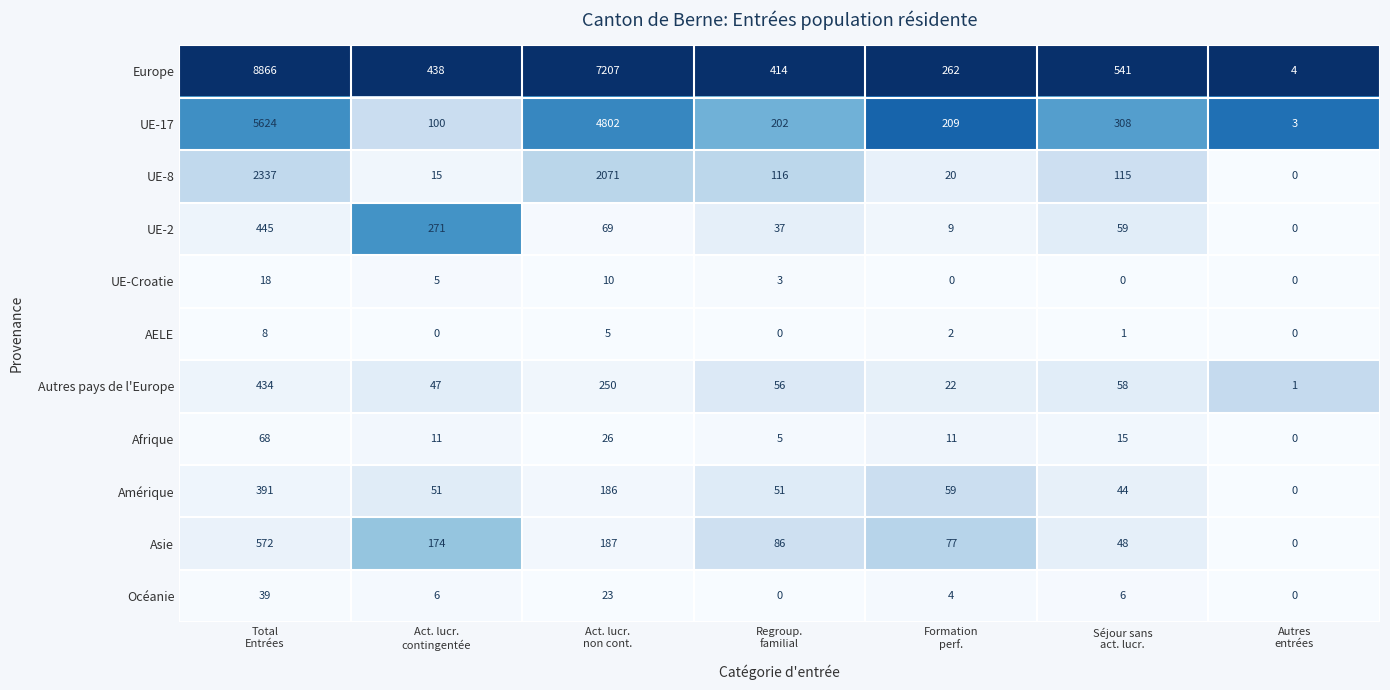

Which series has the largest total across all categories?

Europe